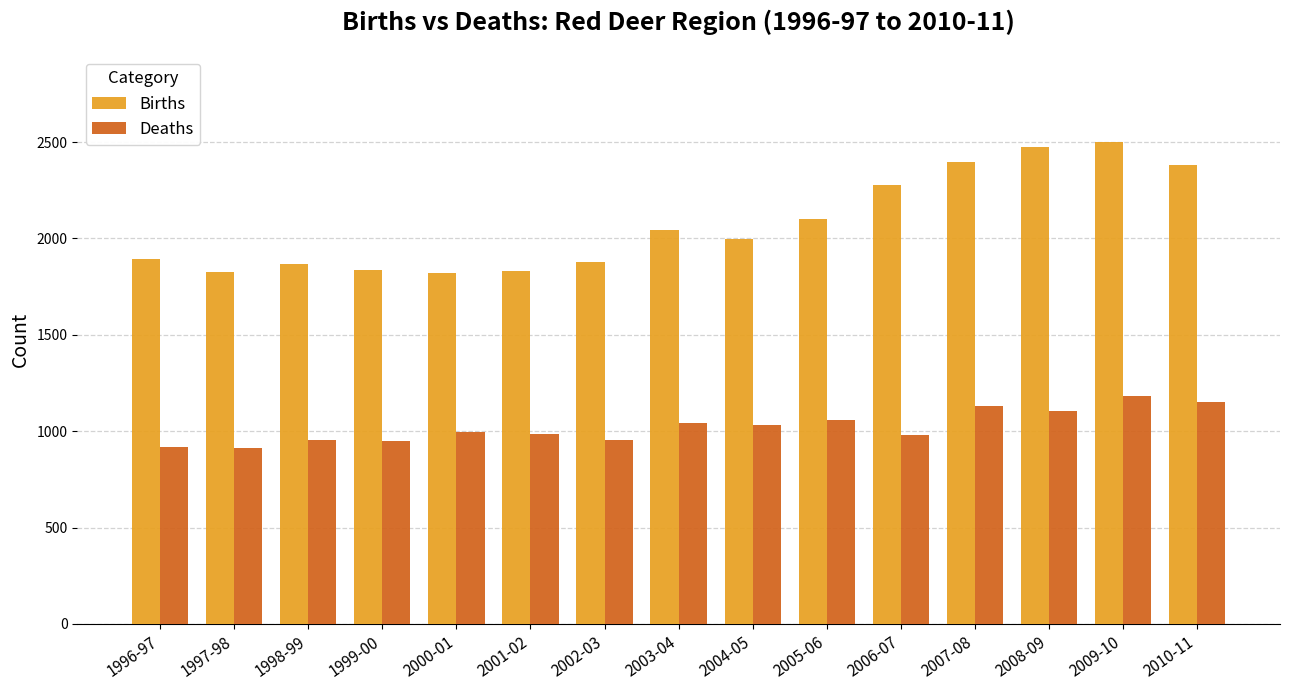

Is it true that Deaths equals 1486 at 2001-02?

False